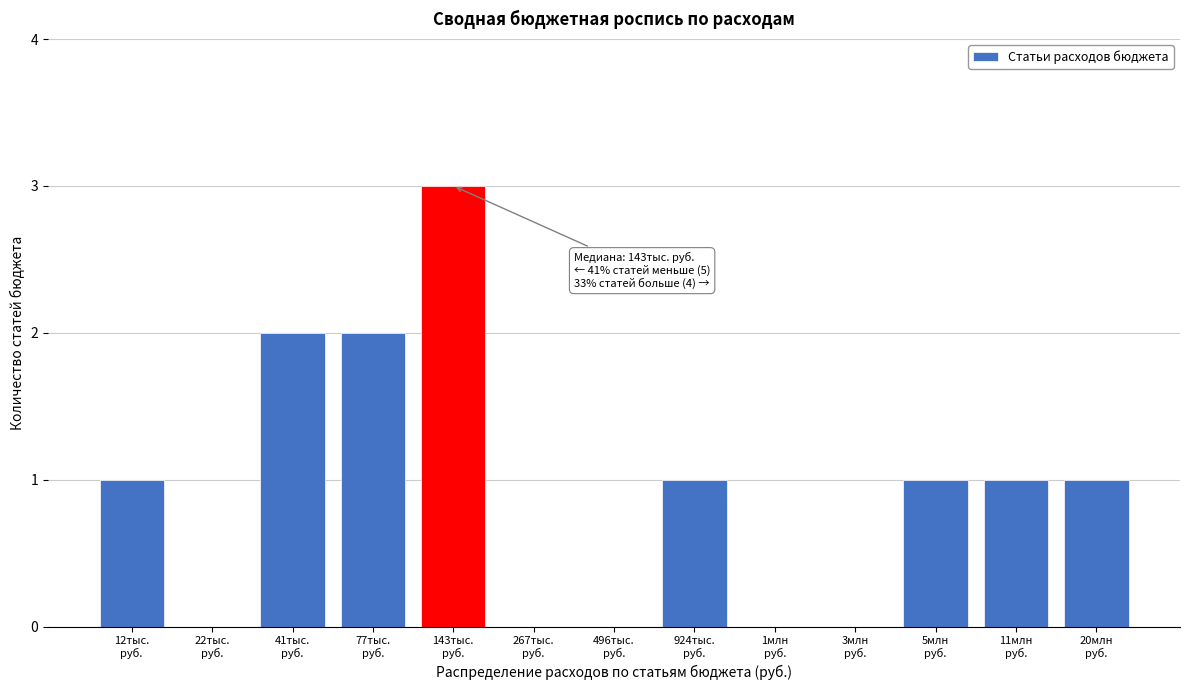

What is the sum of all values?

12